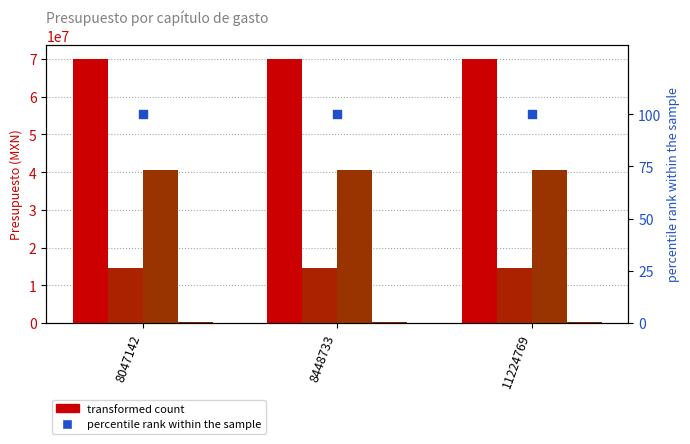

Which series contains the lowest Y value?

percentile rank within the sample